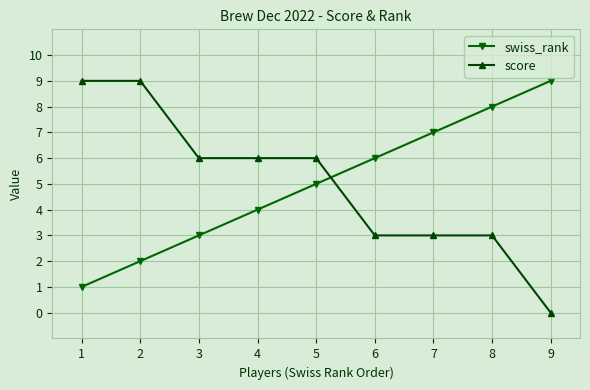

What is the highest value of the score series?

9